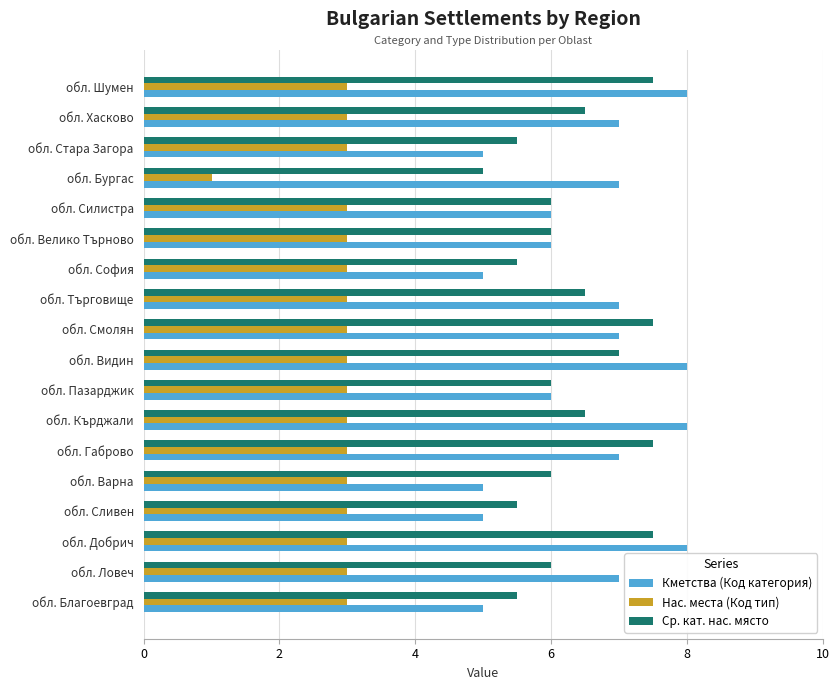

What is the sum of the Ср. кат. нас. място values at обл. Видин and обл. Хасково?

13.5